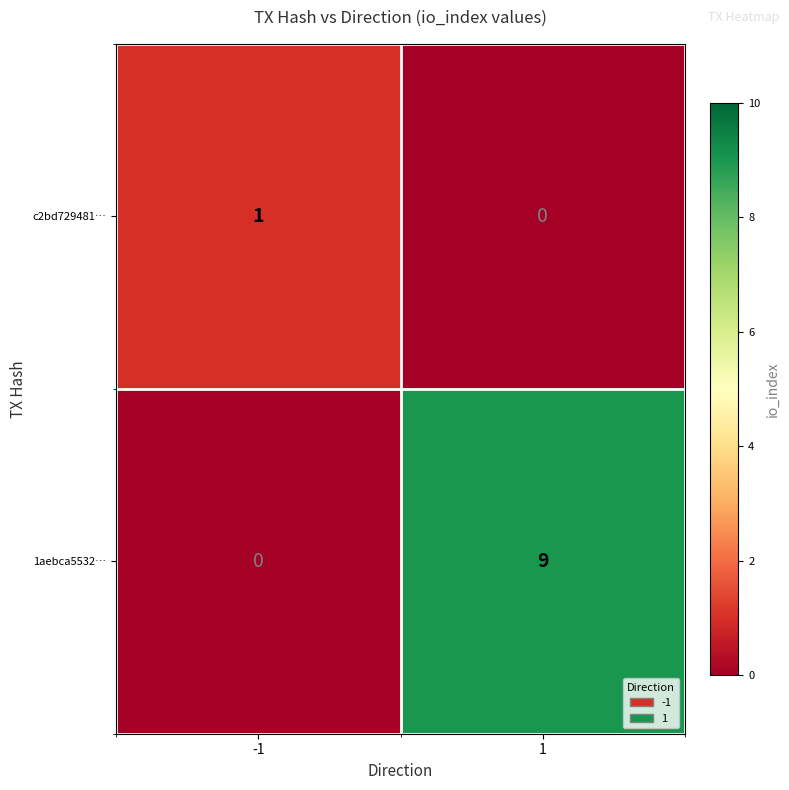

Between -1 and 1, which series saw the biggest shift?

1aebca5532…